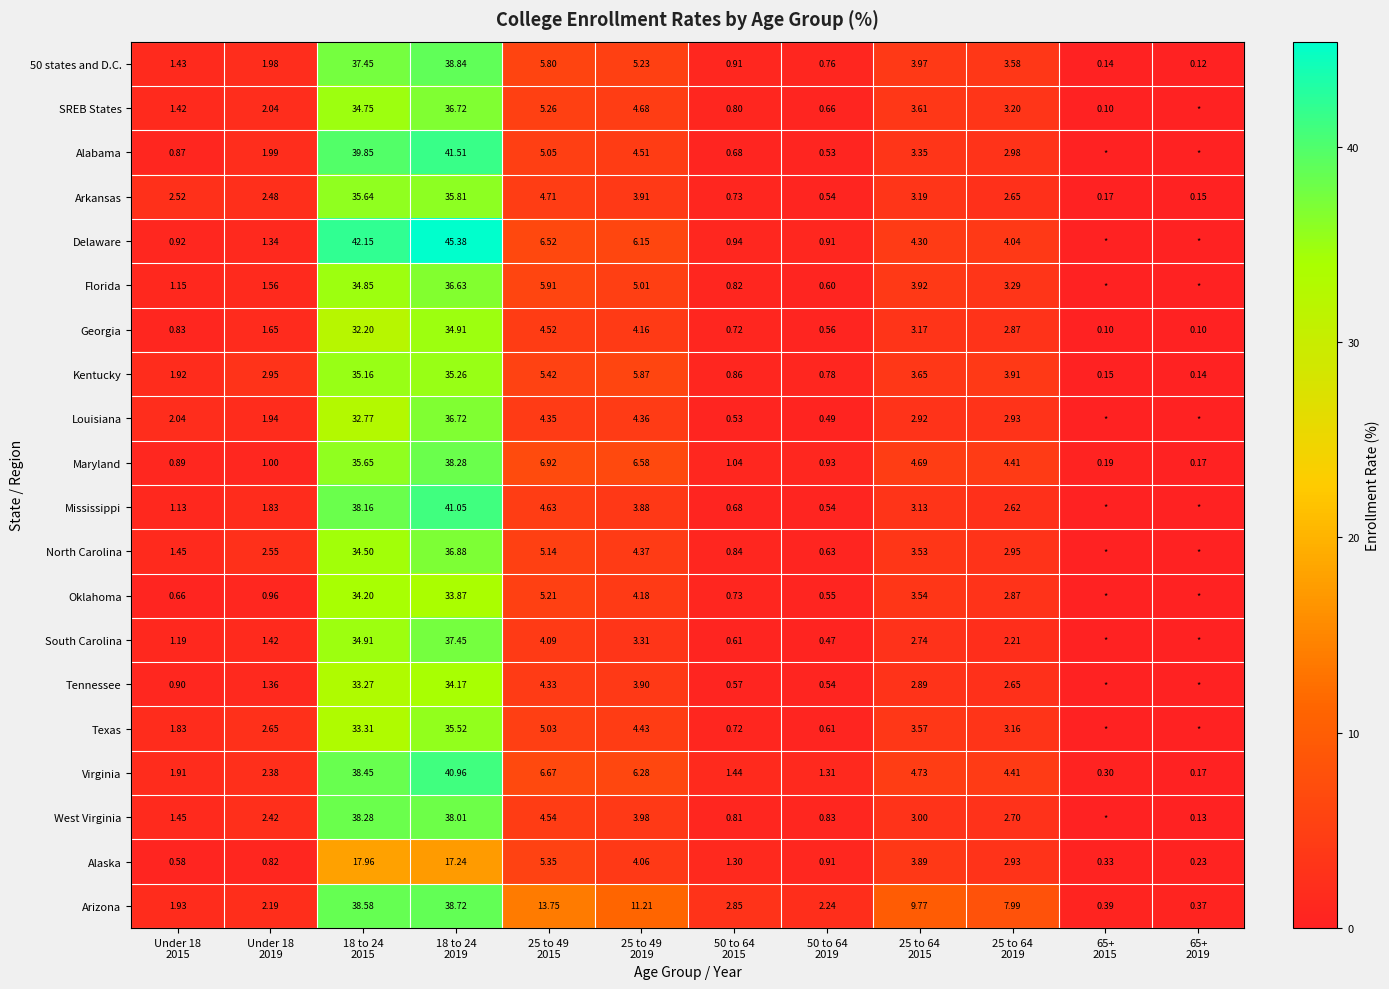

How many values in the Arkansas series are below 2?

4